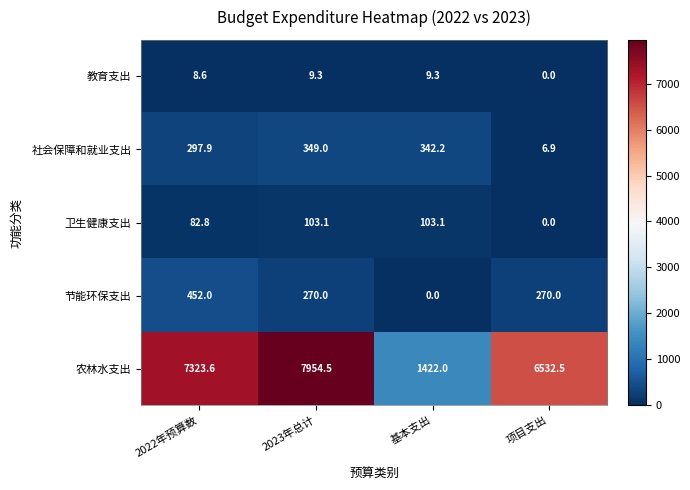

How many categories are shown in the chart?

4